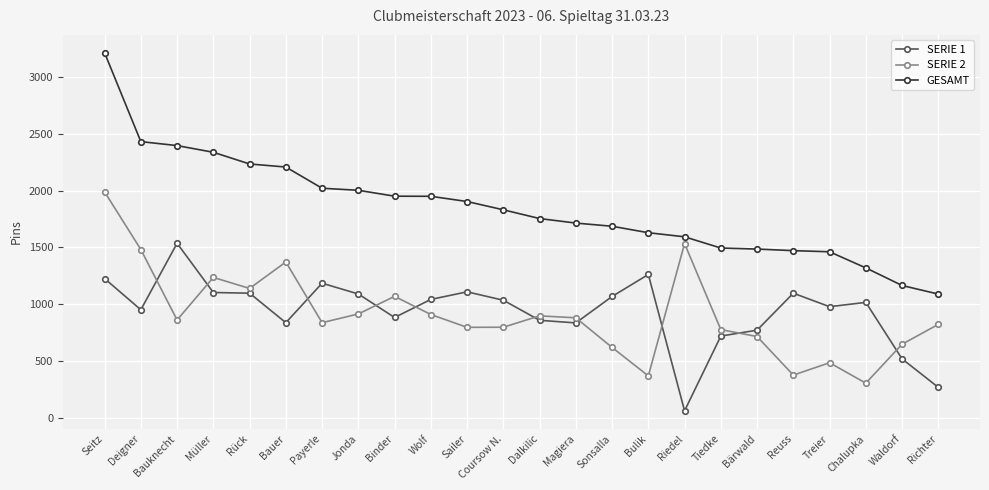

True or false: SERIE 2 has a value of 1501 at Wolf.

False